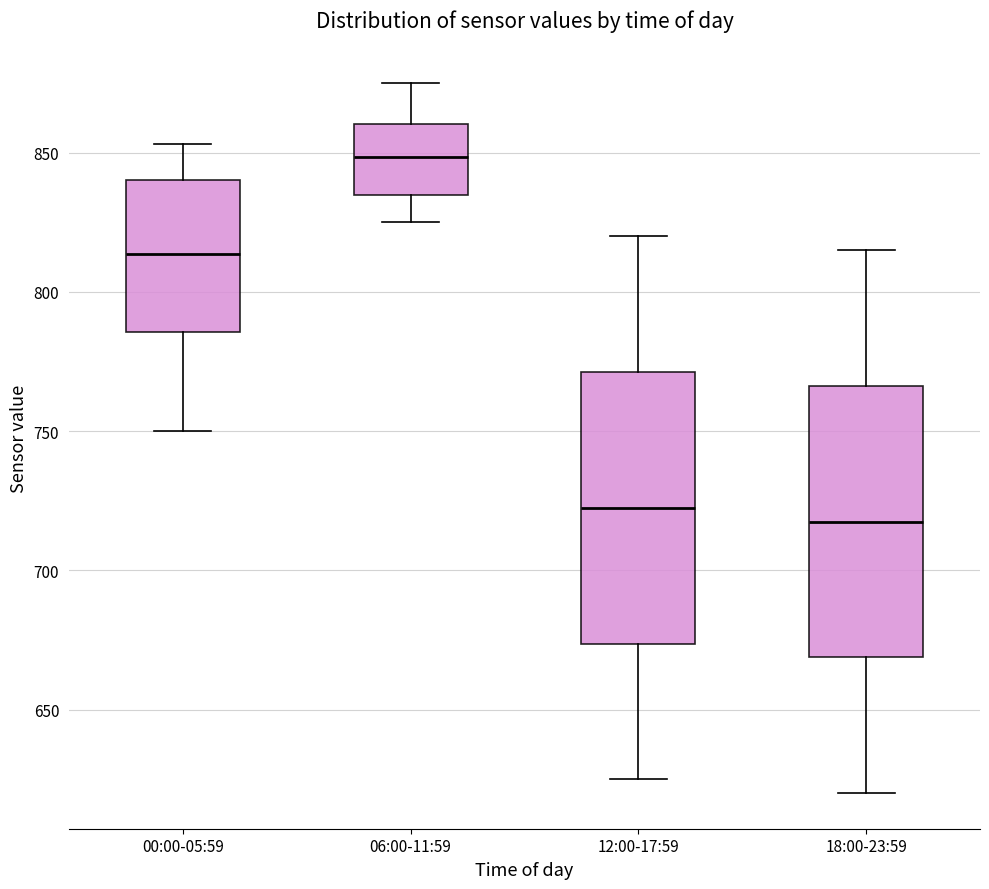

Where is the lower edge of the box for 06:00-11:59 on the y-axis? The values are not printed on the chart, so give them approximately, as read against the axis.

835